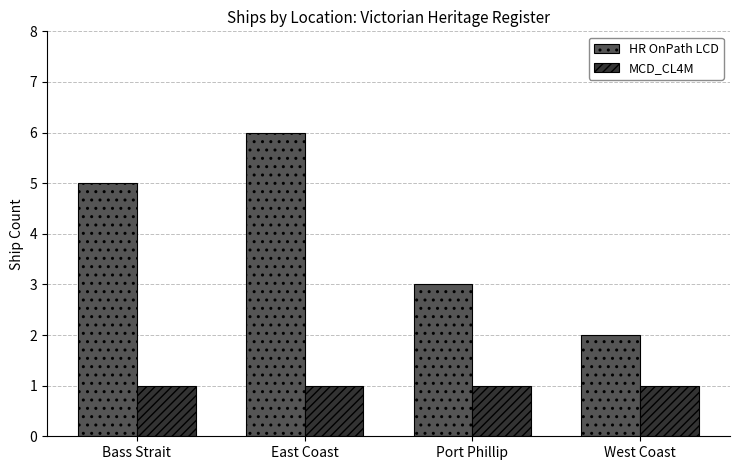

What are all the series names shown in the legend?

HR OnPath LCD, MCD_CL4M